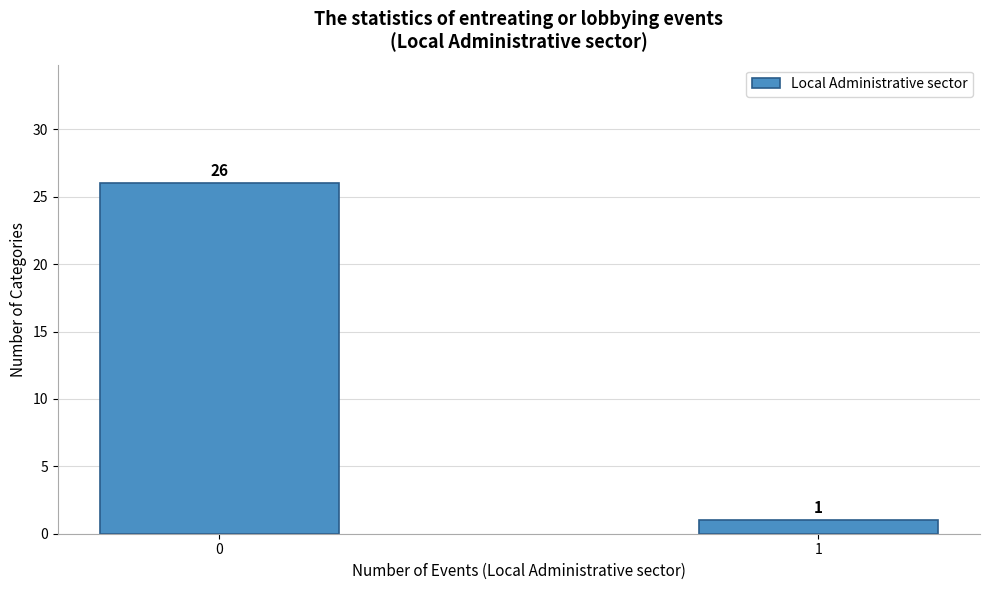

Reading left to right, list all the values displayed in this chart.

0=26	1=1